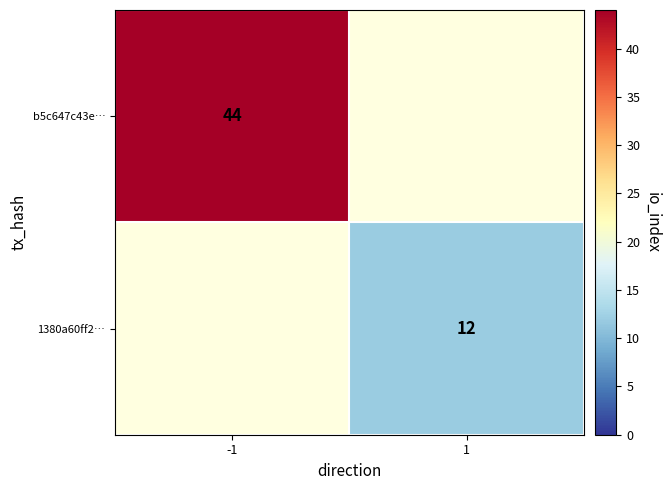

How many distinct data groups are displayed?

2